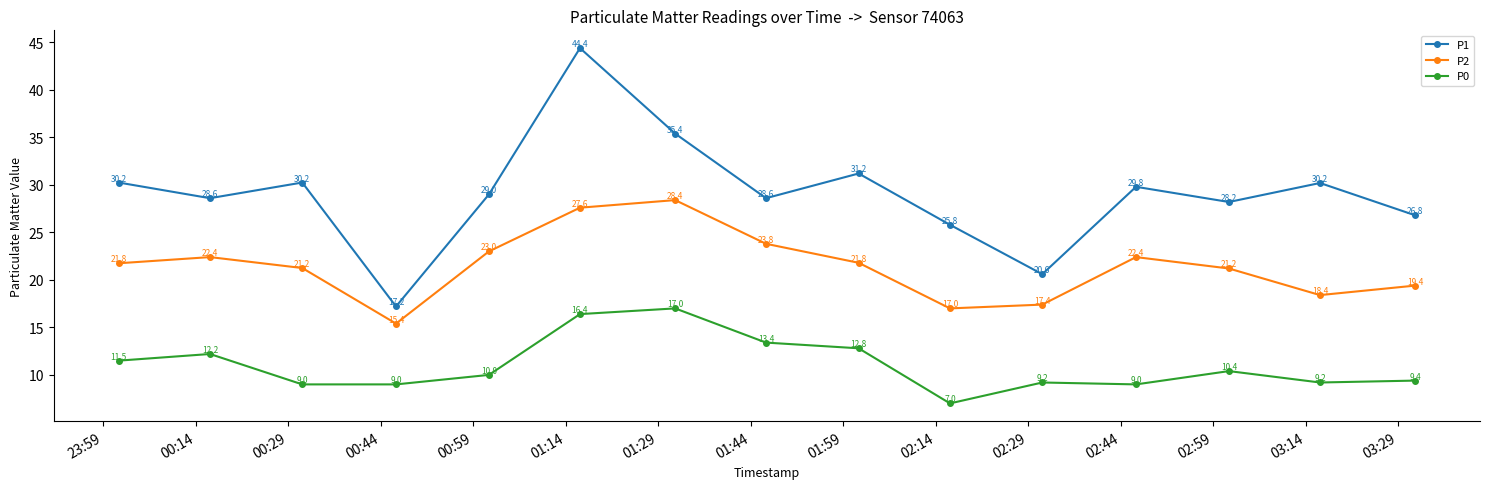

Rank the series by their average value, from highest to lowest.

P1, P2, P0